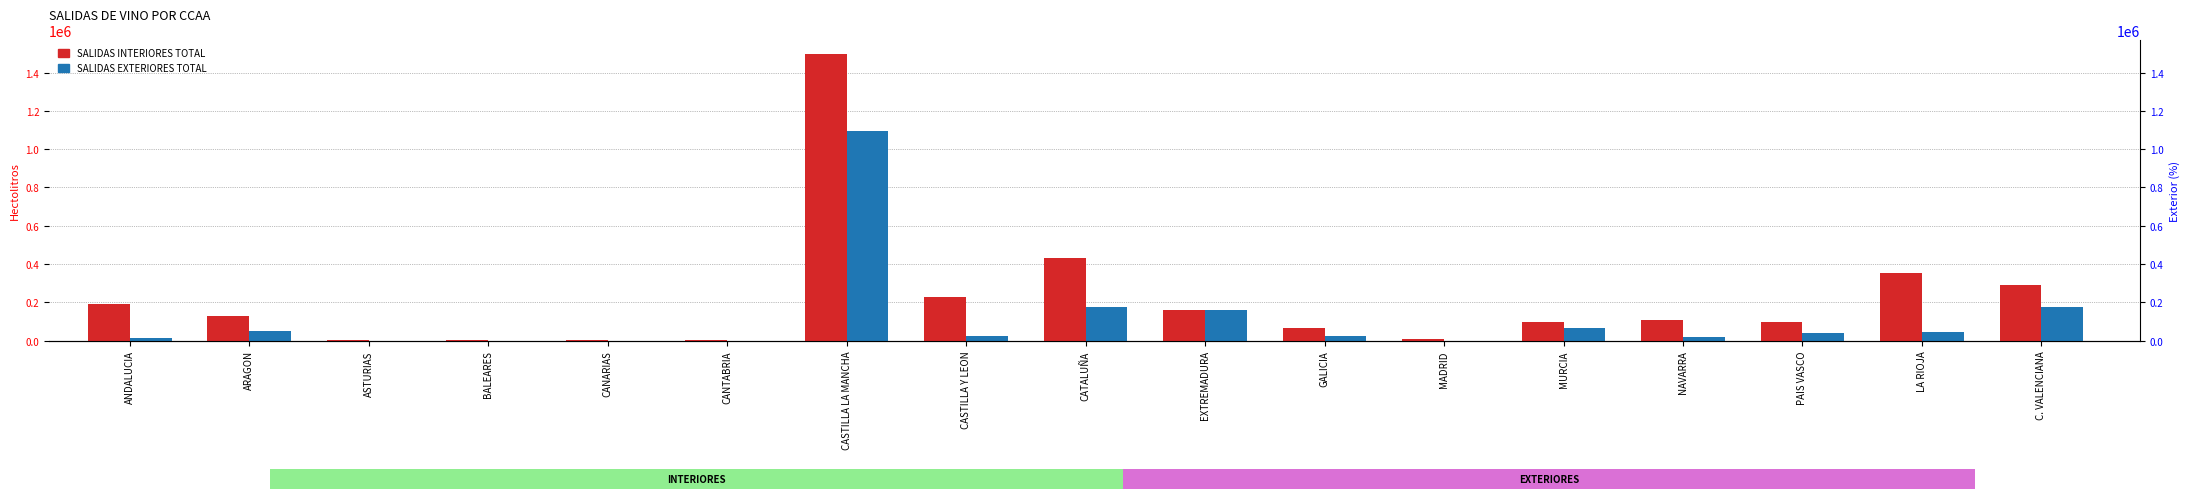

What is the label of the 13th bar from the right?

CANARIAS